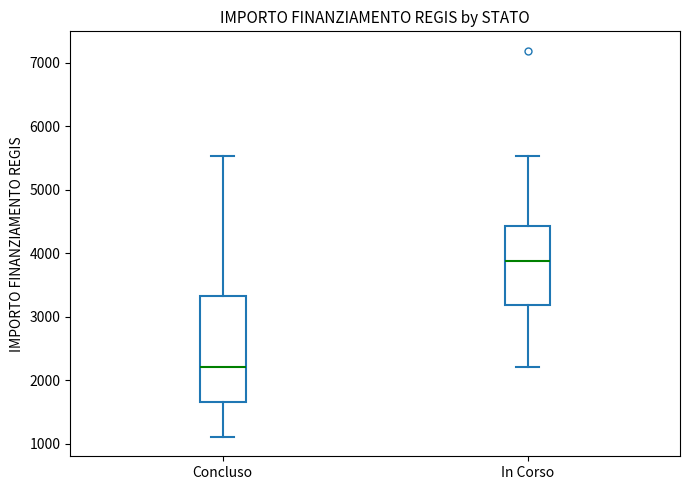

Where is the lower edge of the box for In Corso on the y-axis? The values are not printed on the chart, so give them approximately, as read against the axis.

3200